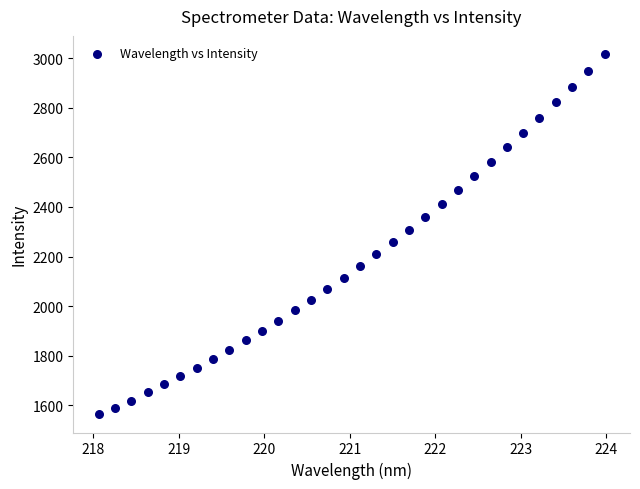

What is the range of Y values (max minus min)?

1454.3